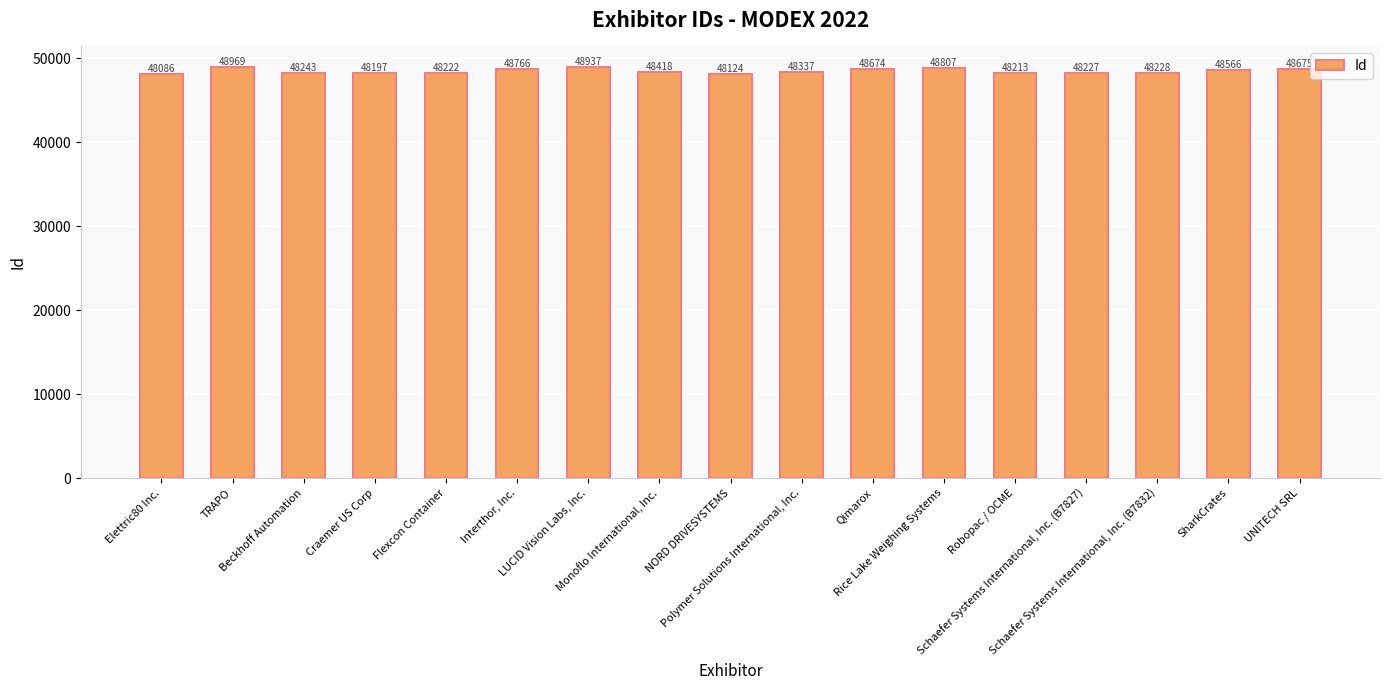

What is the ratio of the value at Qimarox to the value at UNITECH SRL?

1.0